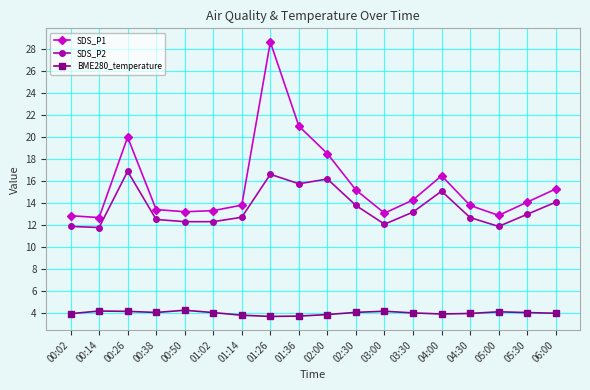

What is the difference between the highest and lowest values at 04:30?

9.8